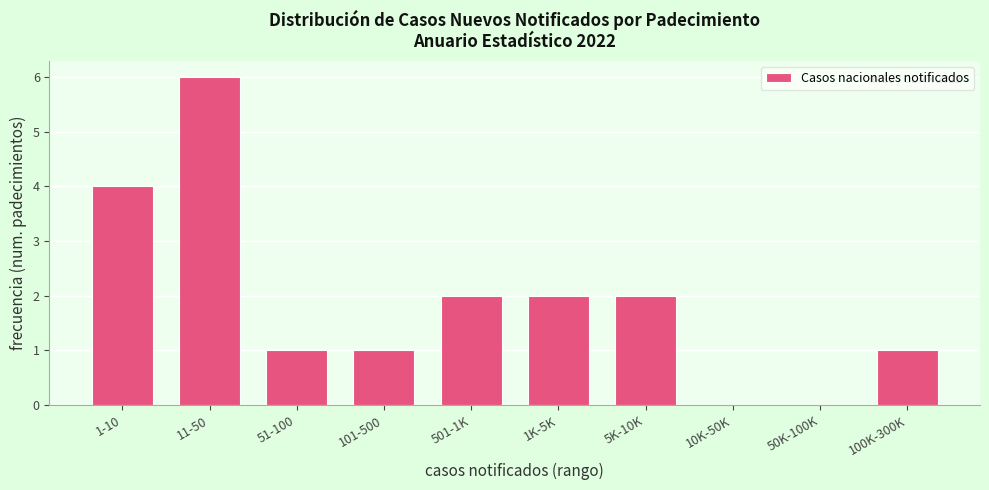

Reading left to right, what are all the values shown in this chart?

1-10=4	11-50=6	51-100=1	101-500=1	501-1K=2	1K-5K=2	5K-10K=2	10K-50K=0	50K-100K=0	100K-300K=1